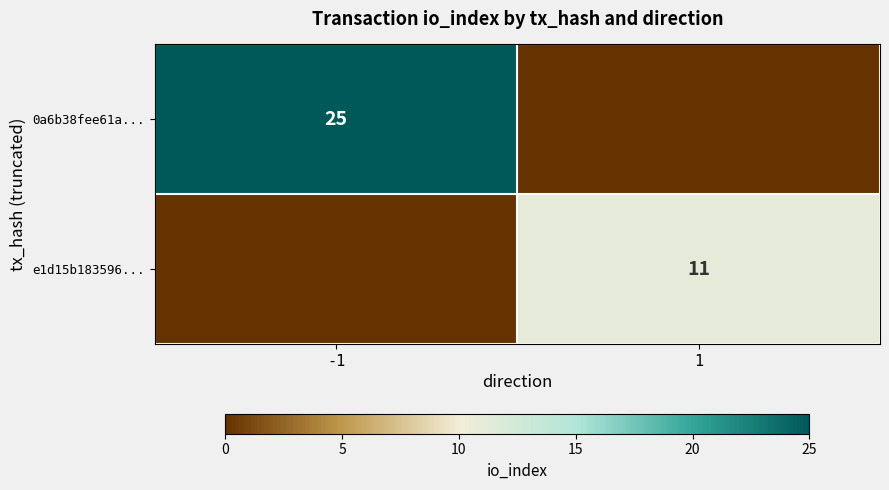

The e1d15b183596... series shows 15 at 1. True or false?

False